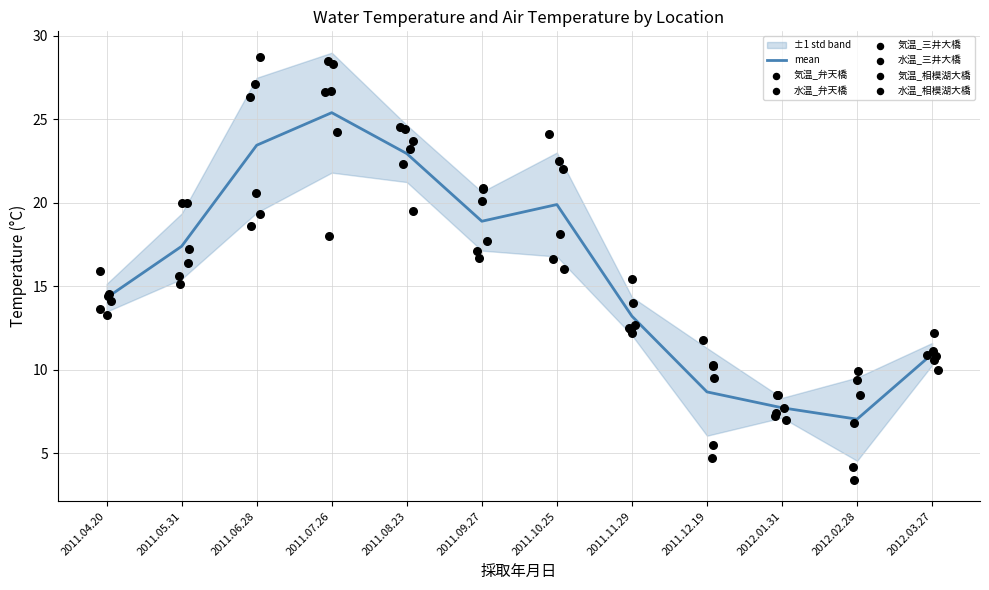

At which category is the sum across all series the highest?

2011.07.26